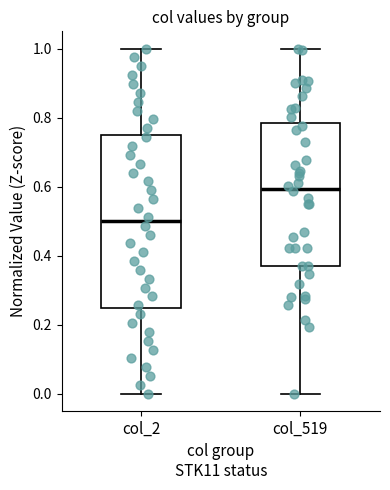

Which box is the tallest, from its lower edge to its upper edge?

col_2